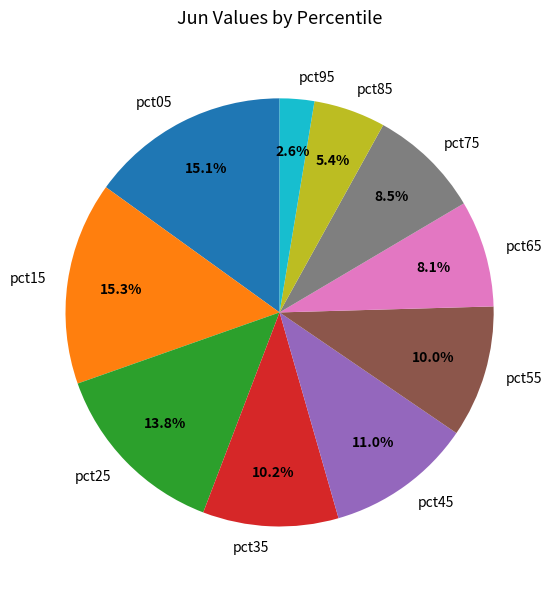

Which has a higher value, pct25 or pct95?

pct25